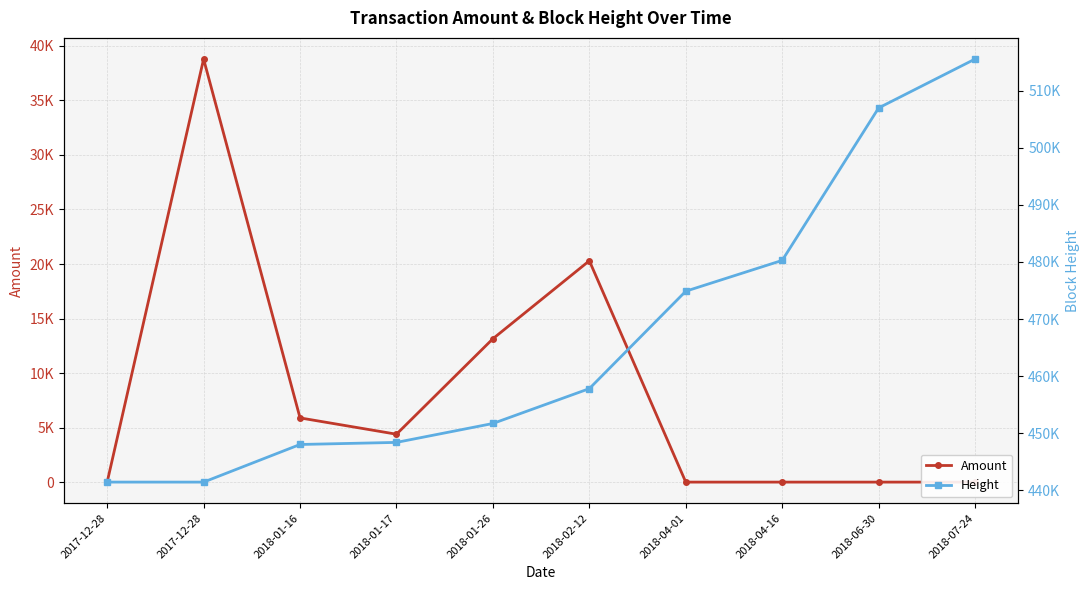

At which label does Height reach its minimum?

2017-12-28